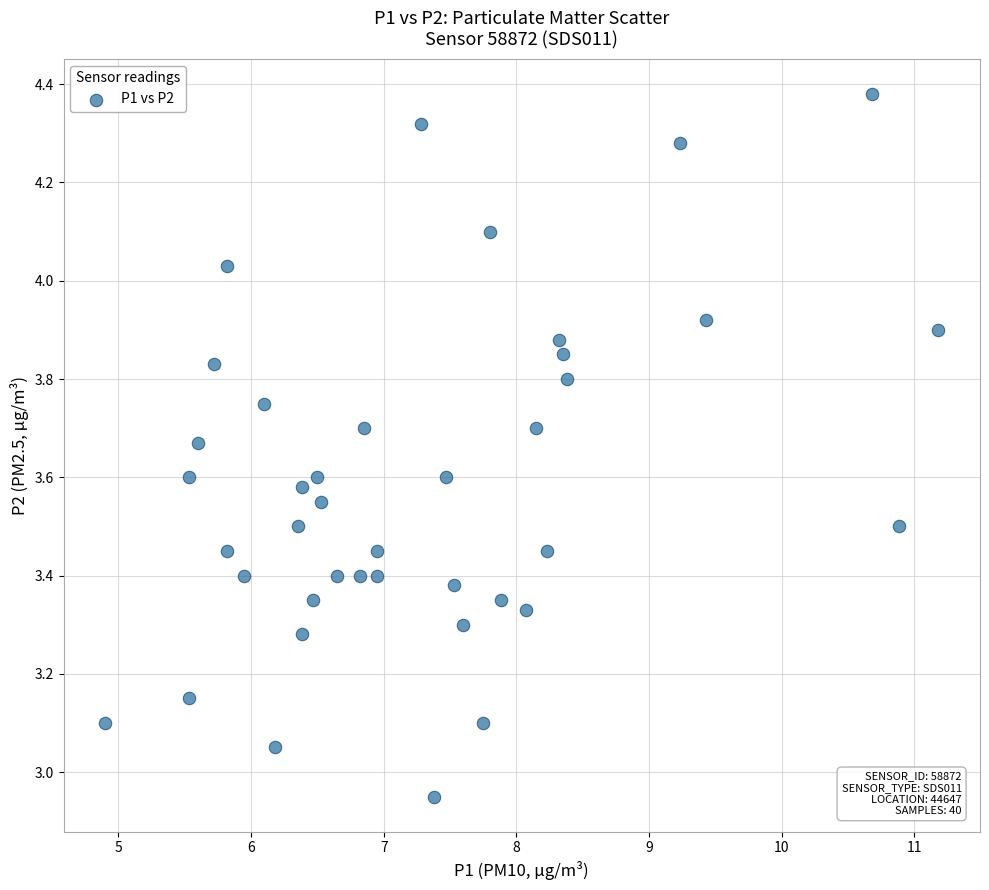

What is the range of X values (max minus min)?

6.3